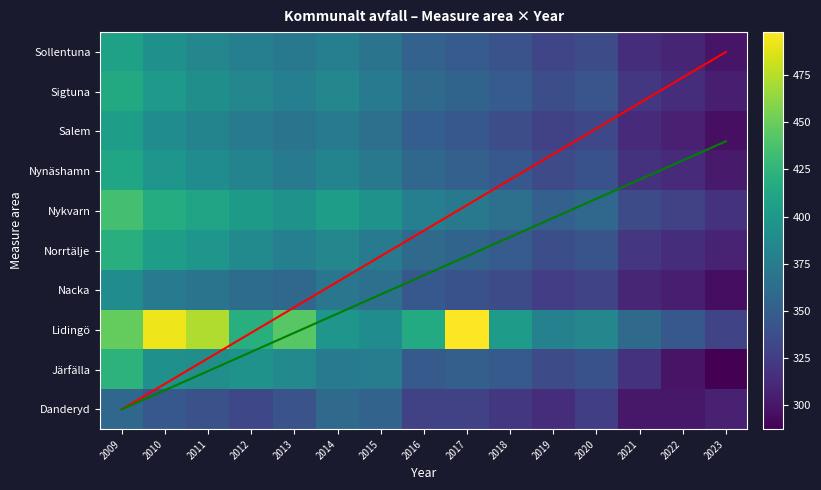

Is it true that Lidingö equals 135 at 2012?

False